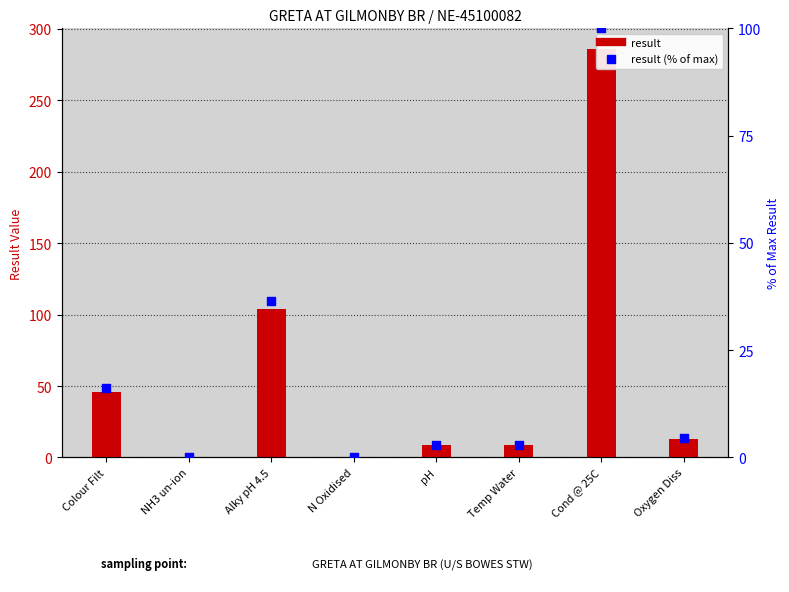

Which series has the largest Y range (max minus min)?

result